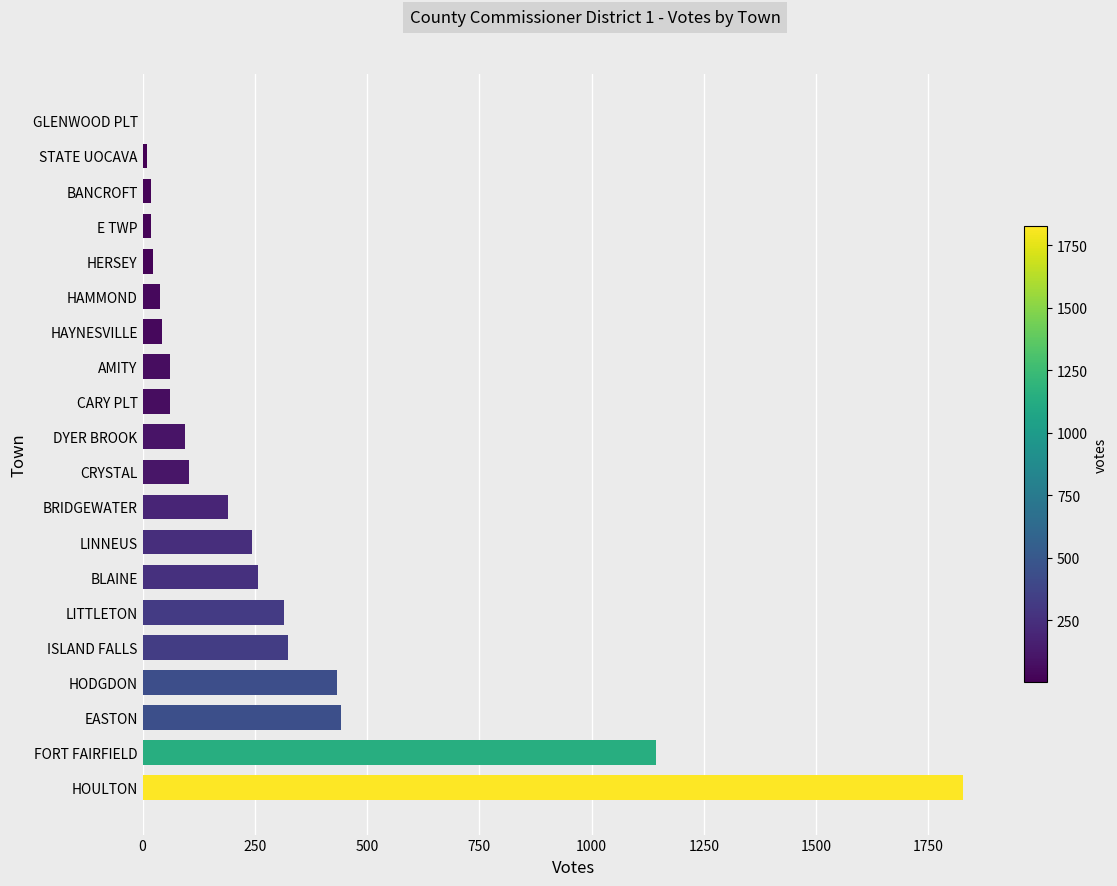

What is the sum of all values?

5651